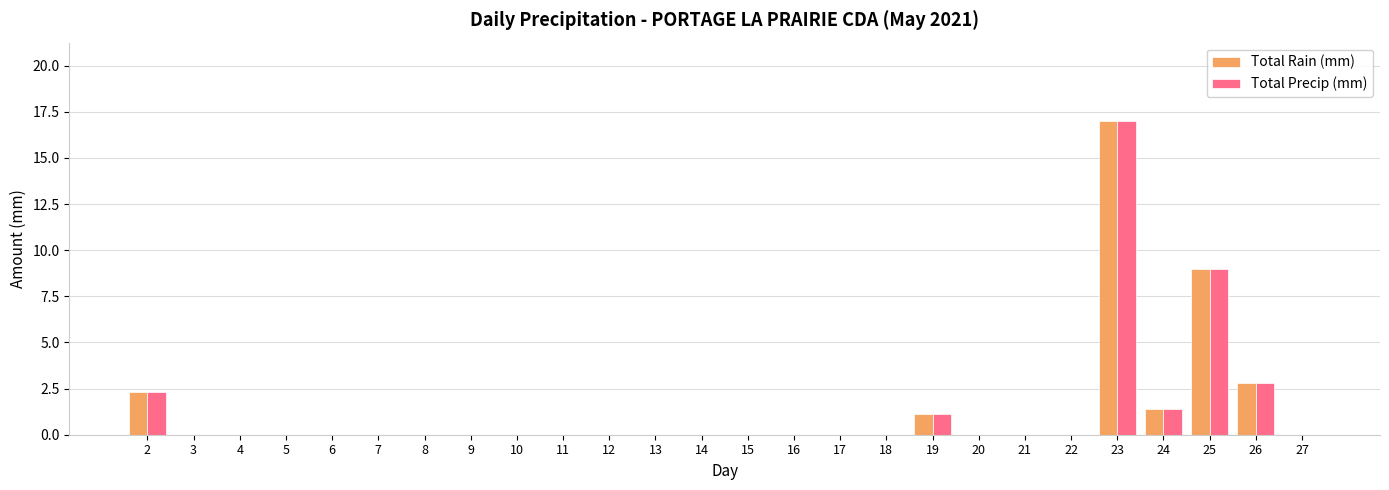

The Total Precip (mm) series shows 0.0 at 13. True or false?

True